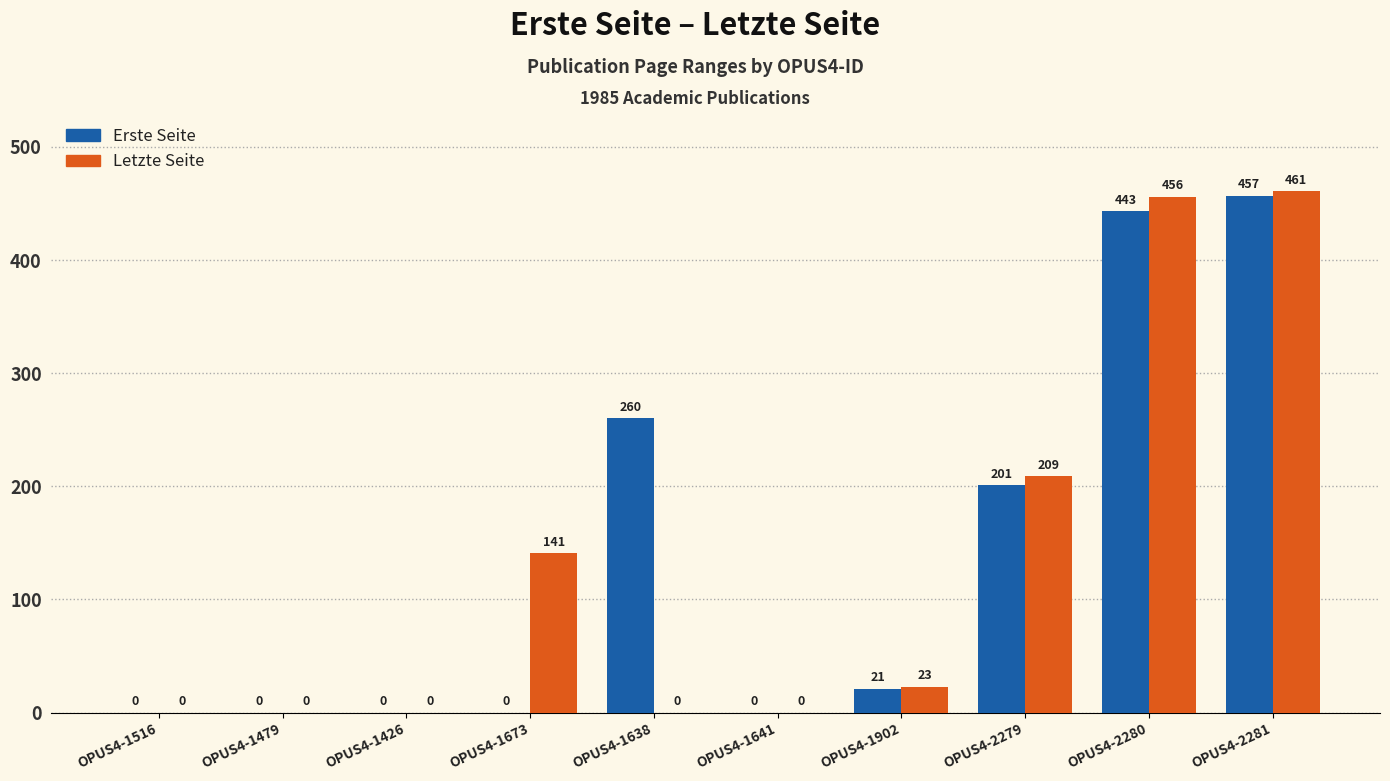

The value of Letzte Seite at OPUS4-1902 is 7. True or false?

False